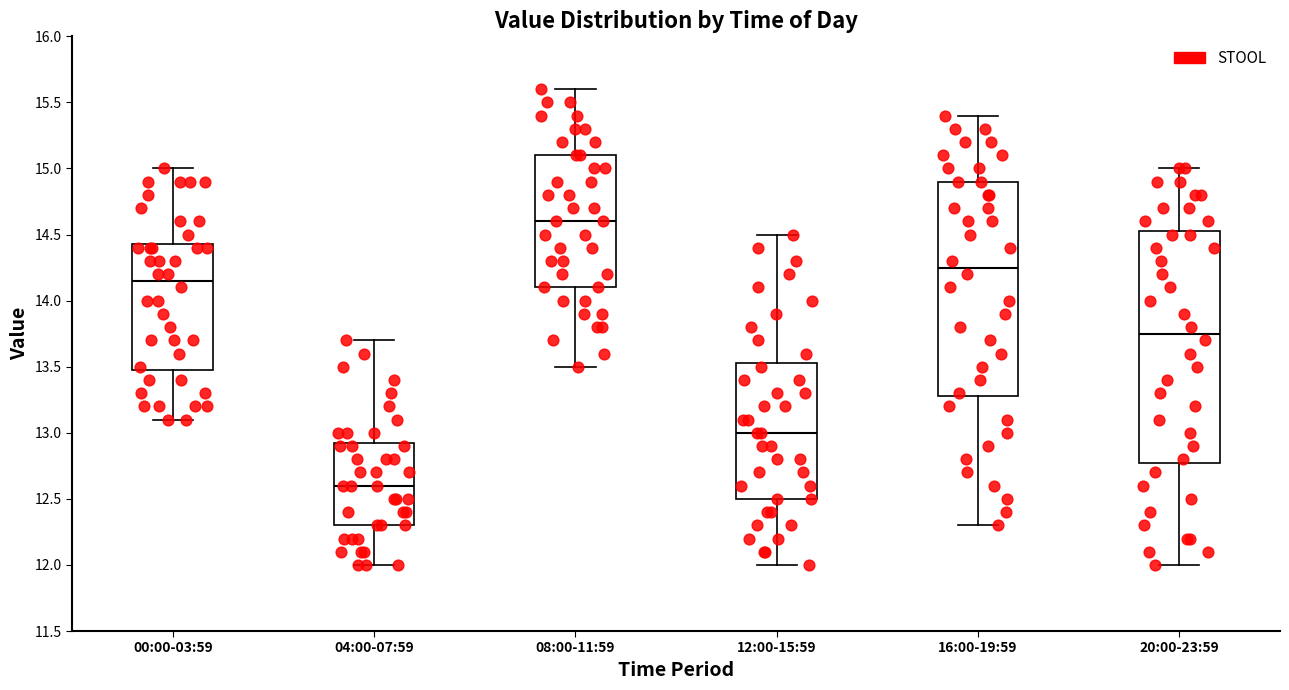

Reading left to right, transcribe this box plot: for each box, give where its median line is, the range the box spans, and where its two whiskers end, as read against the y-axis. The values are not printed on the chart, so give them approximately, as read against the axis.

00:00-03:59: median 14.15, box 13.50 to 14.45, whiskers 13.10 to 15.00
04:00-07:59: median 12.60, box 12.30 to 12.95, whiskers 12.00 to 13.70
08:00-11:59: median 14.60, box 14.10 to 15.10, whiskers 13.50 to 15.60
12:00-15:59: median 13.00, box 12.50 to 13.55, whiskers 12.00 to 14.50
16:00-19:59: median 14.25, box 13.30 to 14.90, whiskers 12.30 to 15.40
20:00-23:59: median 13.75, box 12.80 to 14.55, whiskers 12.00 to 15.00